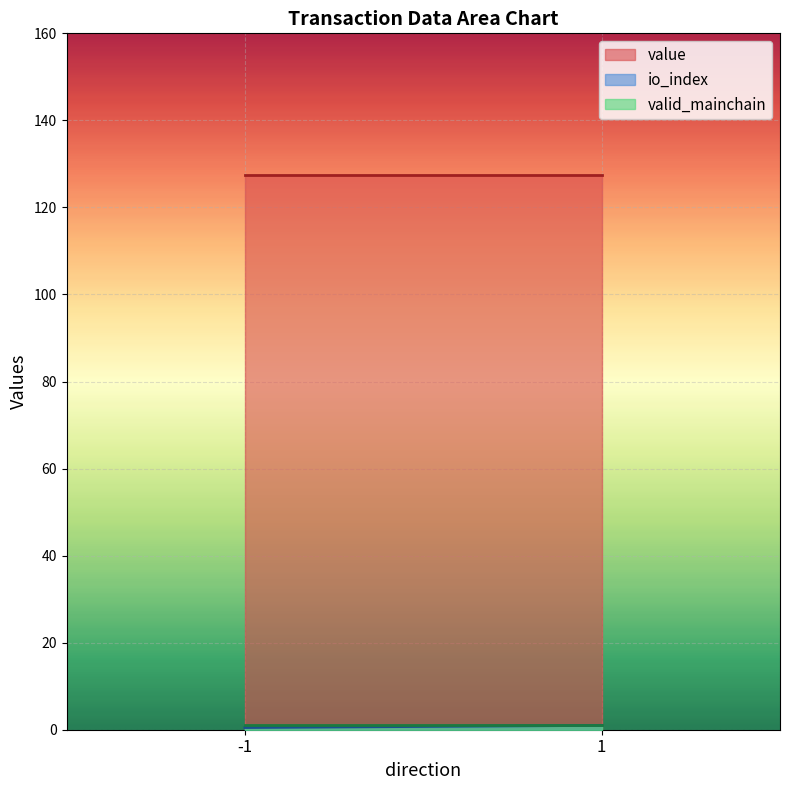

Between 1 and -1, which is larger?

1